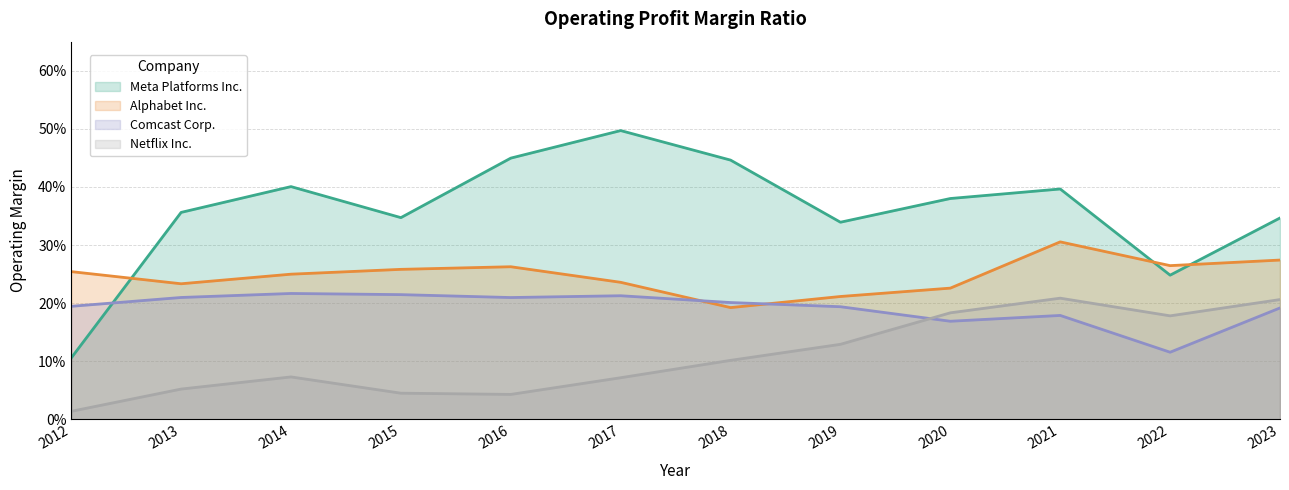

Reading right to left, transcribe all the data shown in this chart.

Meta Platforms Inc.: 0.3	0.2	0.4	0.4	0.3	0.4	0.5	0.4	0.3	0.4	0.4	0.1
Alphabet Inc.: 0.3	0.3	0.3	0.2	0.2	0.2	0.2	0.3	0.3	0.2	0.2	0.3
Comcast Corp.: 0.2	0.1	0.2	0.2	0.2	0.2	0.2	0.2	0.2	0.2	0.2	0.2
Netflix Inc.: 0.2	0.2	0.2	0.2	0.1	0.1	0.1	0.0	0.0	0.1	0.1	0.0